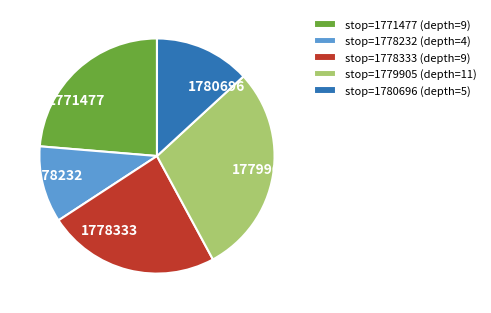

What is the ratio of the value at stop=1778333 (depth=9) to the value at stop=1779905 (depth=11)?

0.8